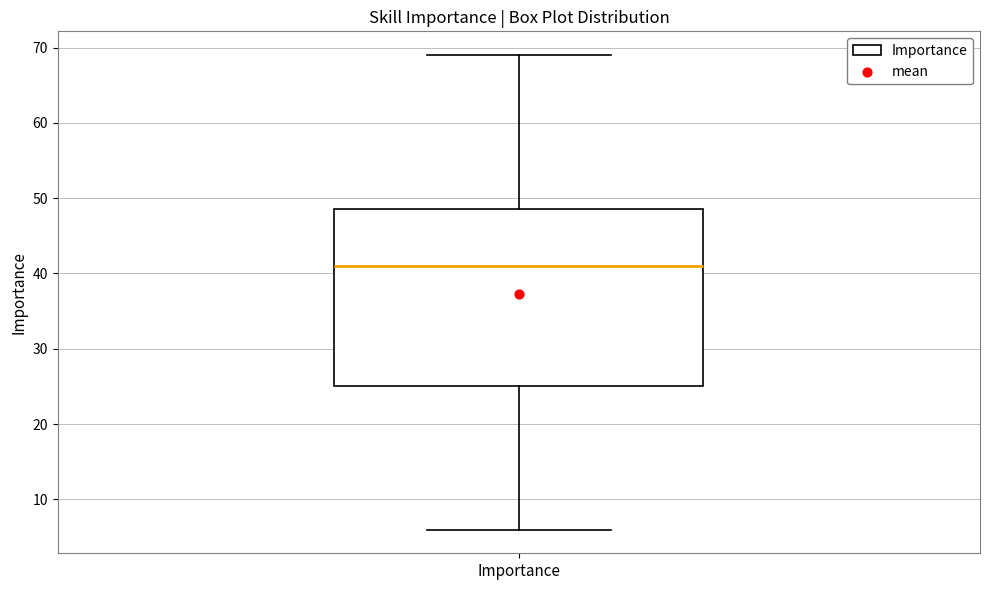

Transcribe this box plot: give where the median line is, the range the box spans, and where the two whiskers end, as read against the y-axis. The values are not printed on the chart, so give them approximately, as read against the axis.

median 41, box 25 to 49, whiskers 6 to 69